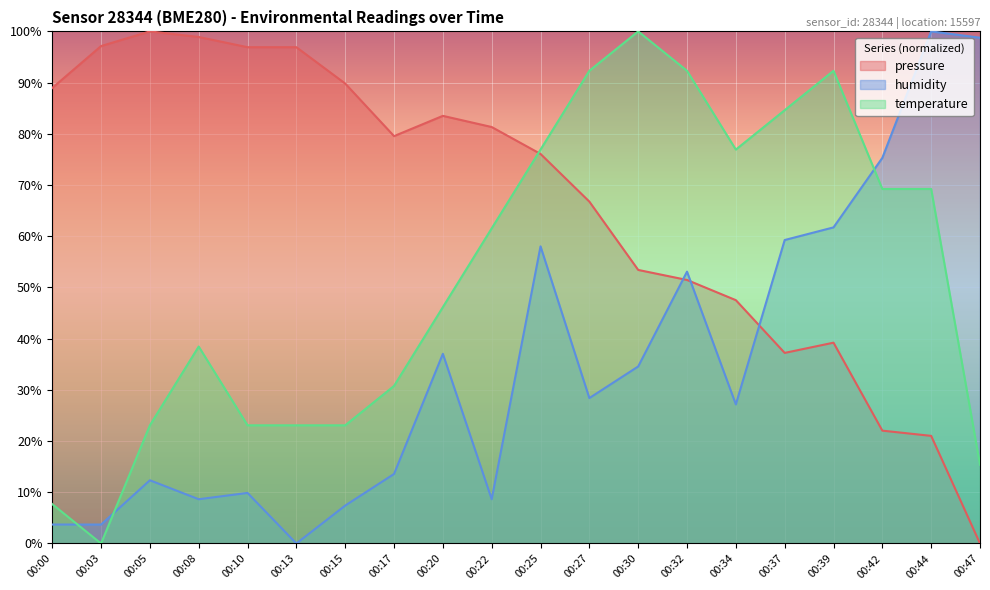

Which series changed the most between 00:08 and 00:22?

temperature